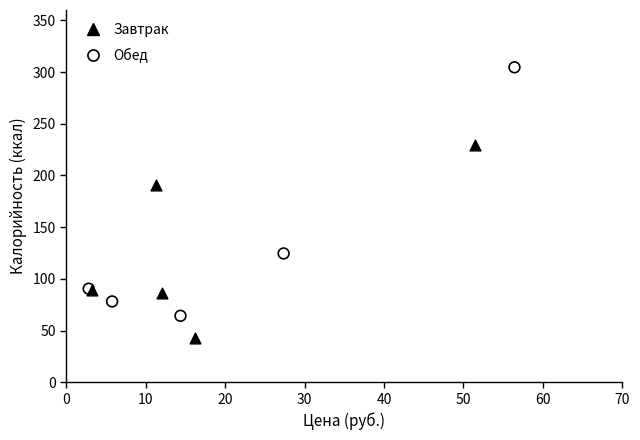

Which series reaches the minimum Y coordinate?

Завтрак